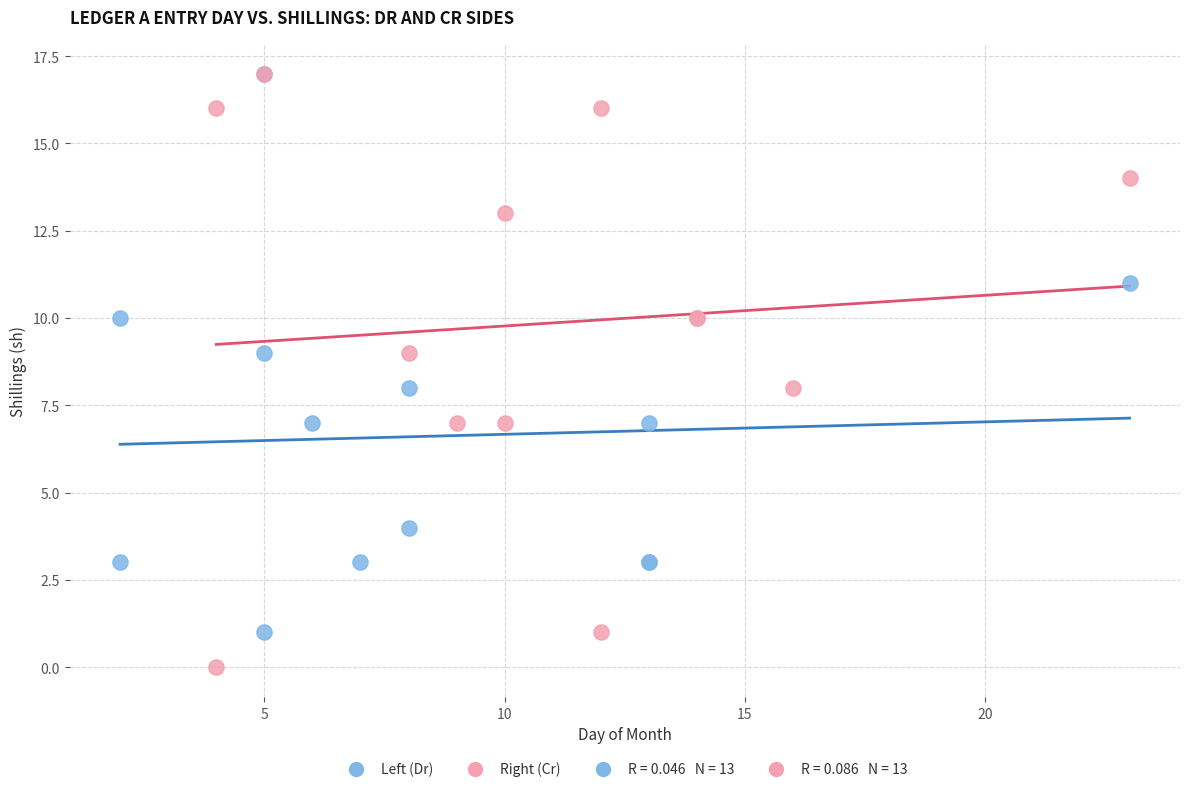

Which series reaches the minimum Y coordinate?

Right (Cr)